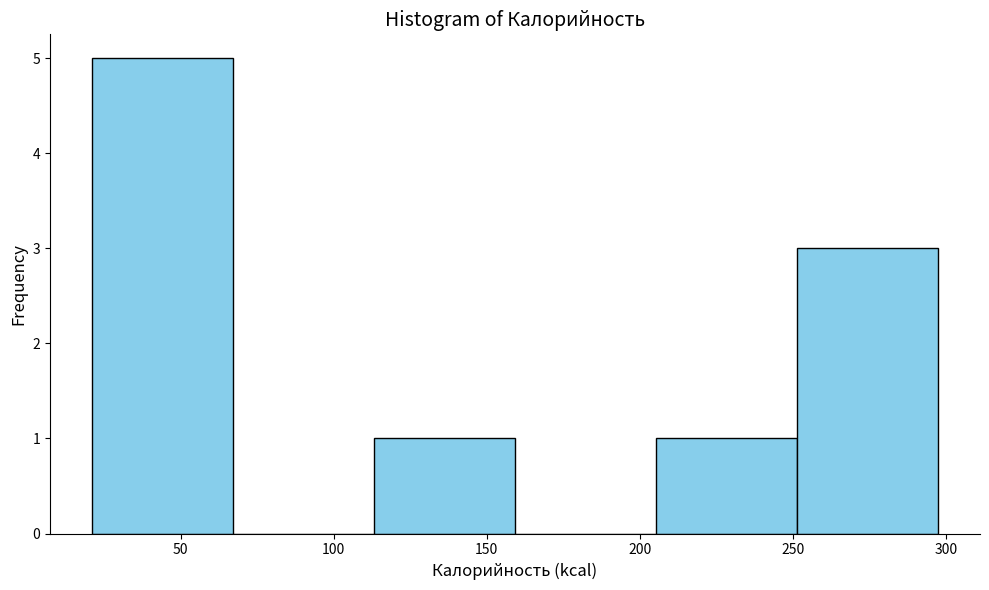

Which range on the x-axis has the tallest bar?

20 to 65